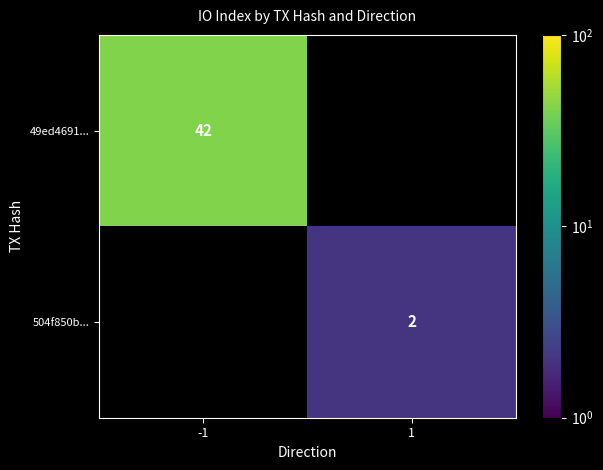

Is it true that 504f850b... equals 2 at 1?

True